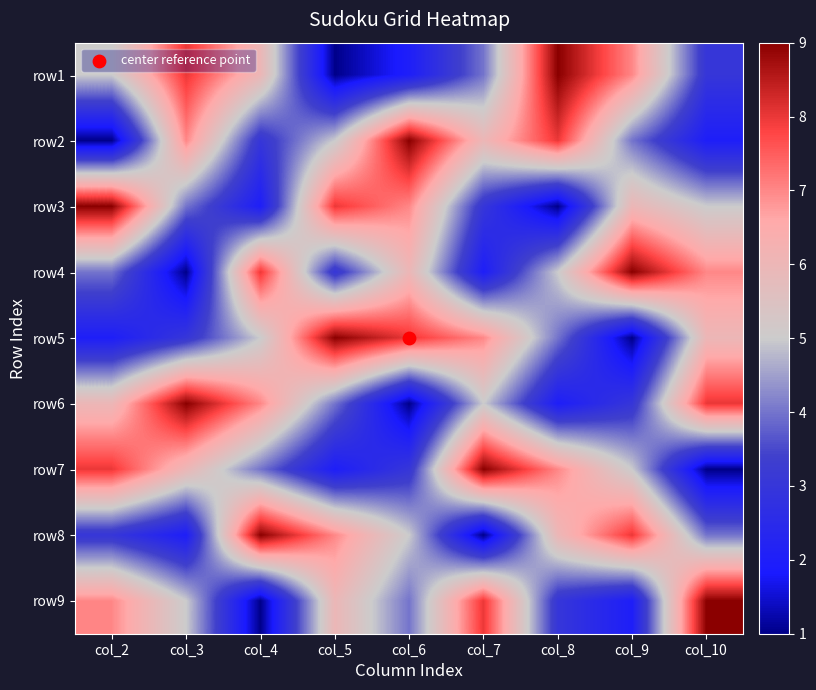

At which category is the sum across all series the highest?

col_2